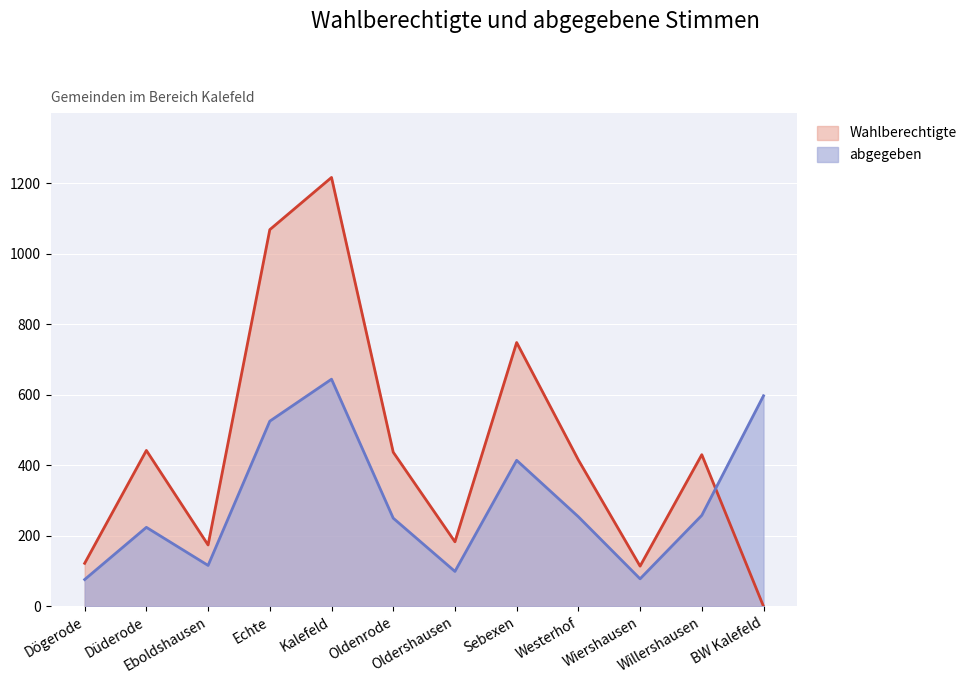

Reading left to right, extract all data points from this chart.

Wahlberechtigte: Dögerode=122	Düderode=442	Eboldshausen=174	Echte=1068	Kalefeld=1216	Oldenrode=437	Oldershausen=183	Sebexen=748	Westerhof=415	Wiershausen=114	Willershausen=430	BW Kalefeld=0
abgegeben: Dögerode=76	Düderode=224	Eboldshausen=116	Echte=525	Kalefeld=644	Oldenrode=250	Oldershausen=99	Sebexen=414	Westerhof=254	Wiershausen=78	Willershausen=258	BW Kalefeld=597